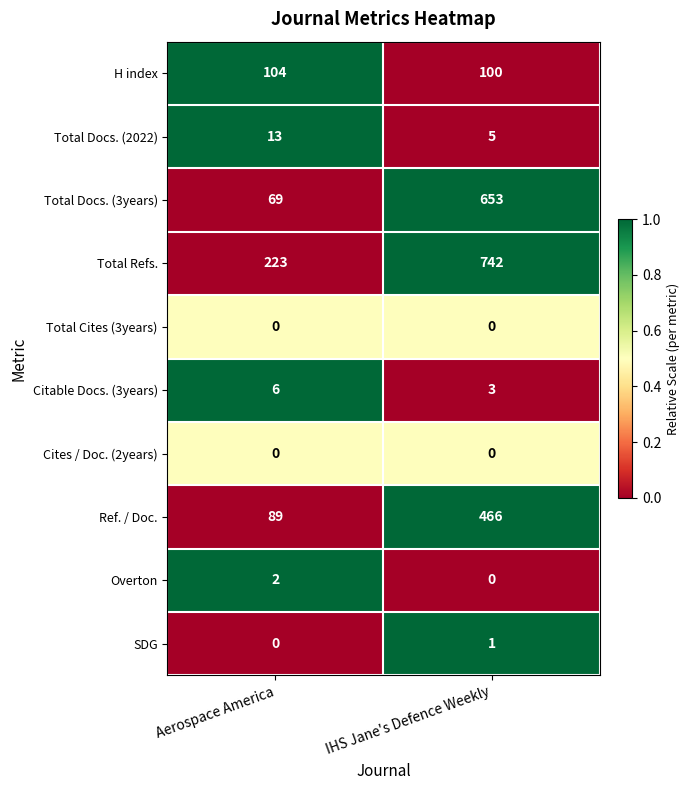

Rank the categories by SDG value from lowest to highest.

Aerospace America, IHS Jane's Defence Weekly